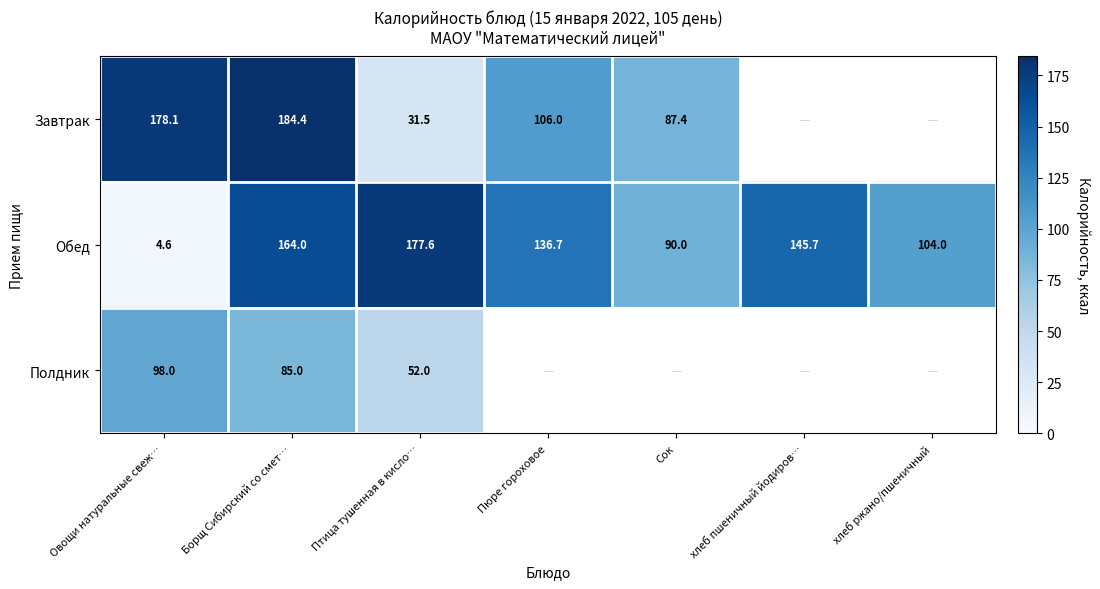

How many categories are shown in the chart?

7